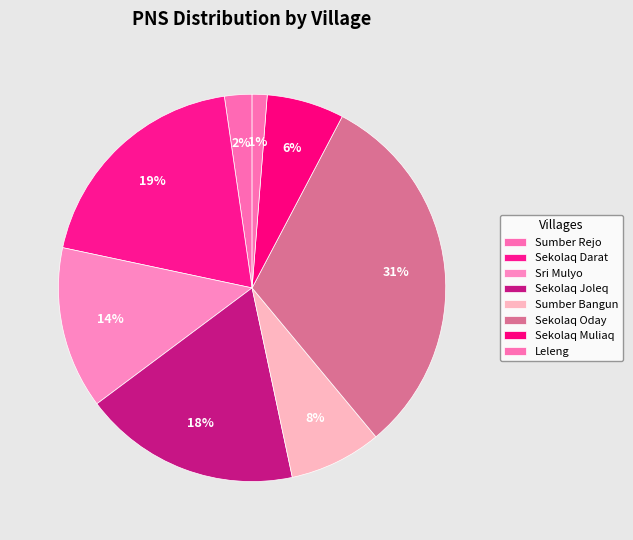

What is the total percentage of Sumber Bangun and Sekolaq Joleq?

25.8%